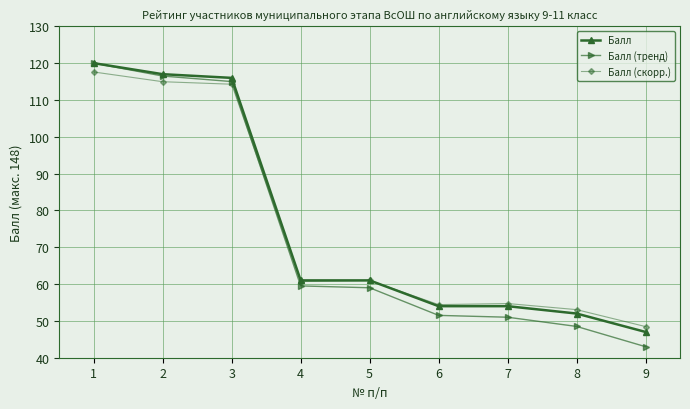

Is this an area chart (filled region under the line)?

No